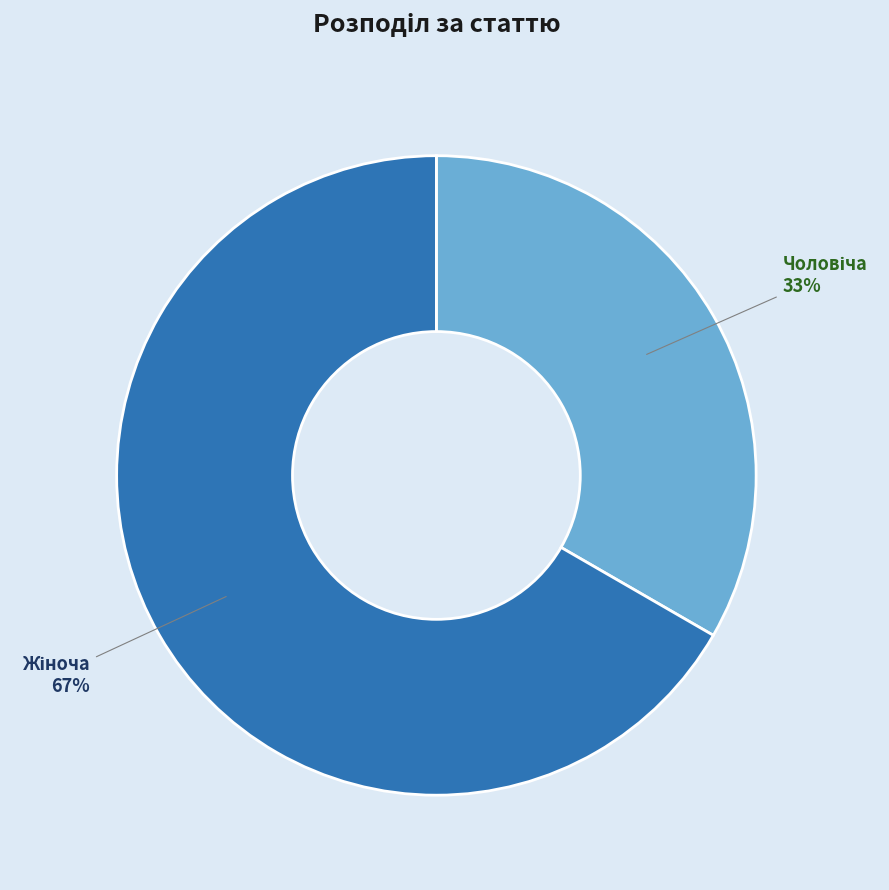

To the nearest percent, what is the average slice percentage?

50%